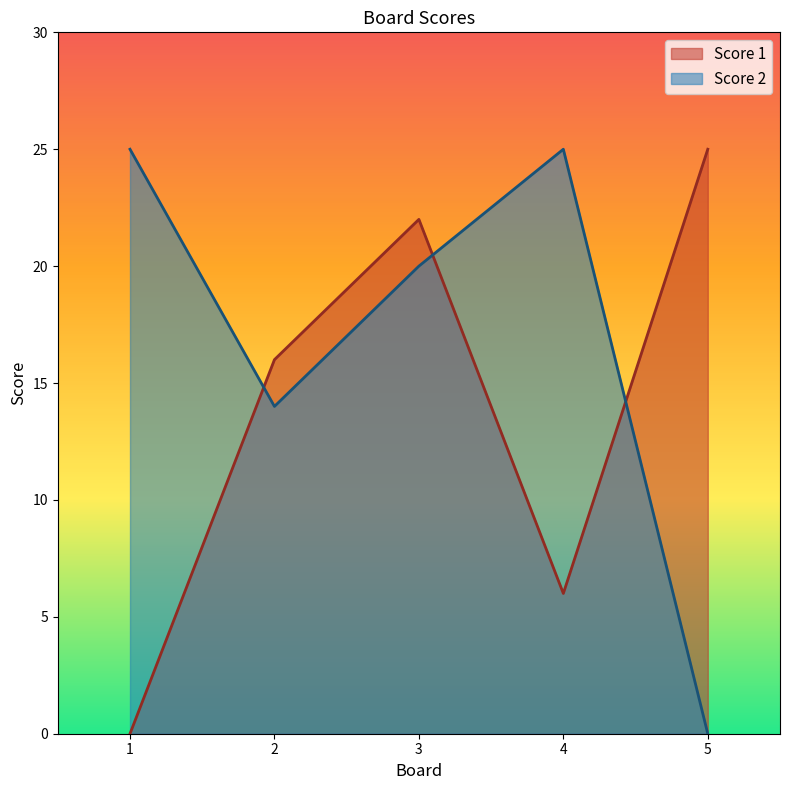

Does the chart have visible grid lines?

No